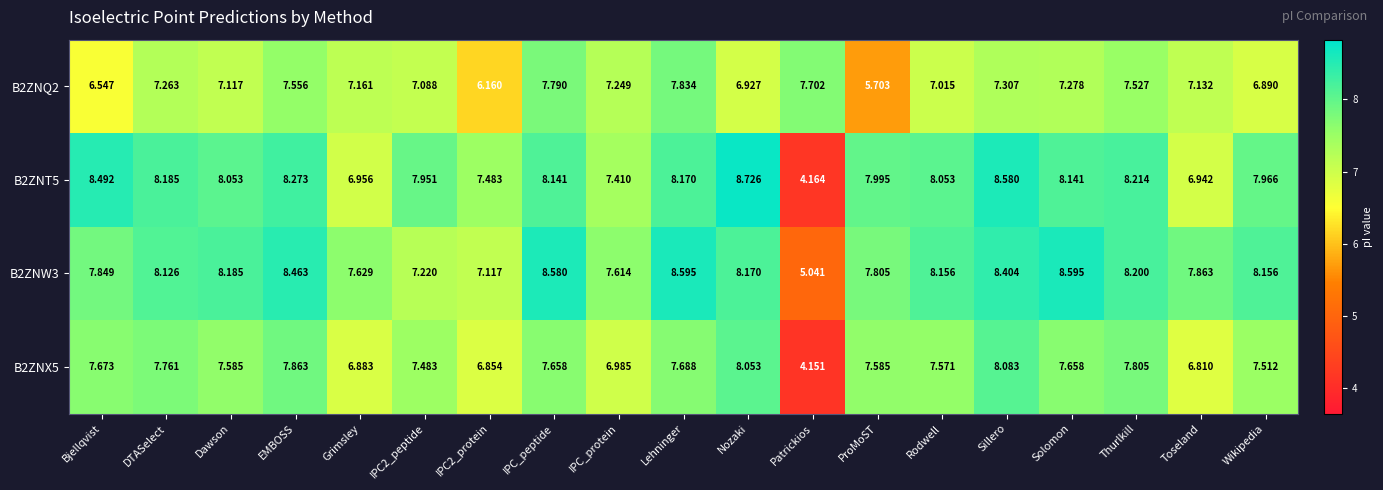

At which category is the sum across all series the highest?

Sillero